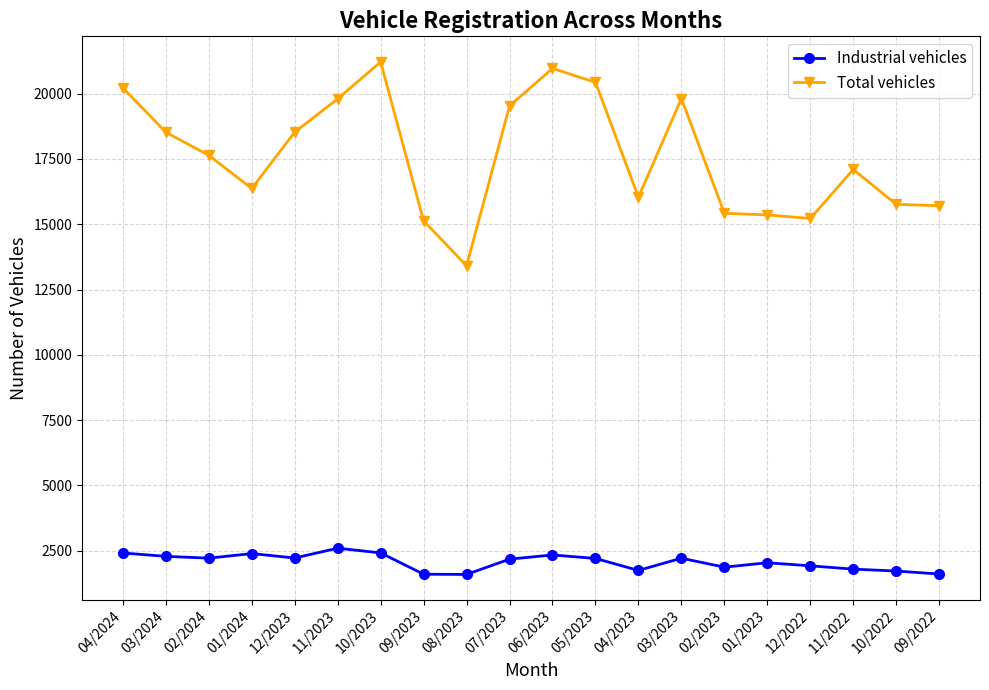

Where is the first local minimum for Total vehicles?

01/2024